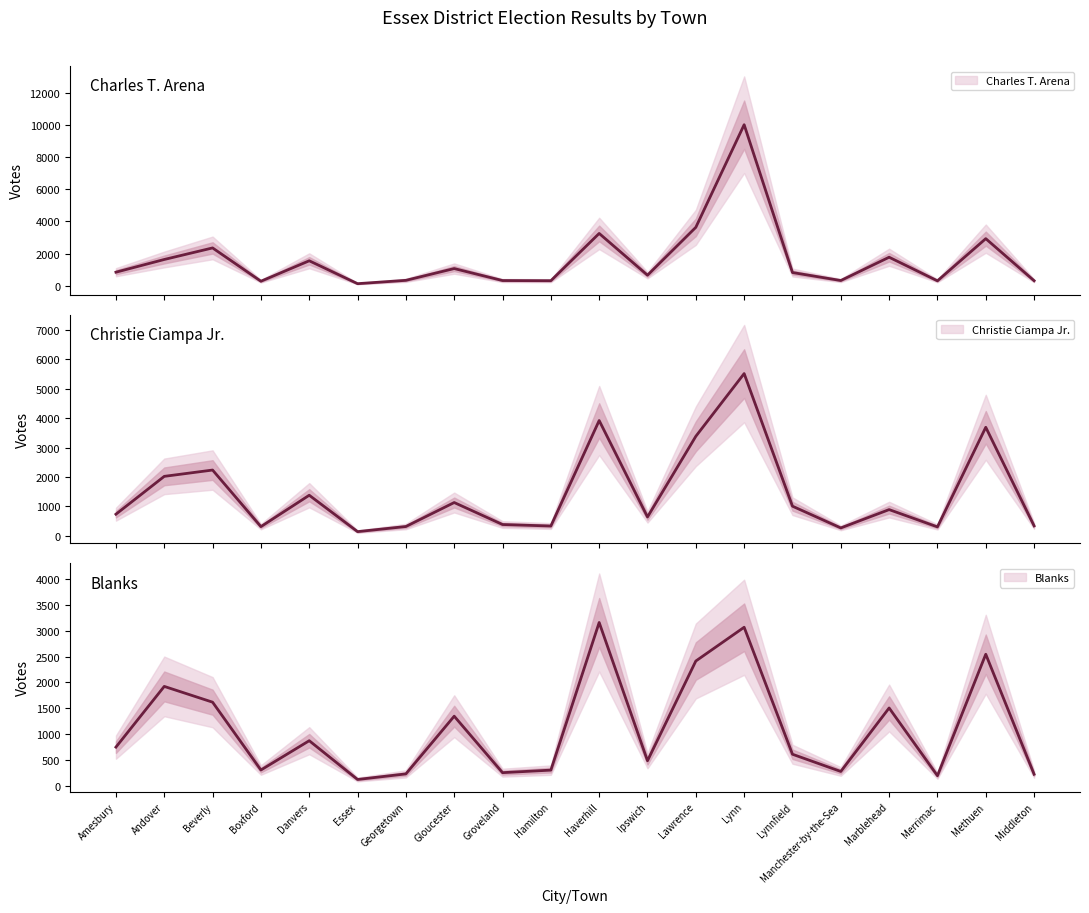

True or false: Blanks has more than 2 points higher than both neighbors.

True